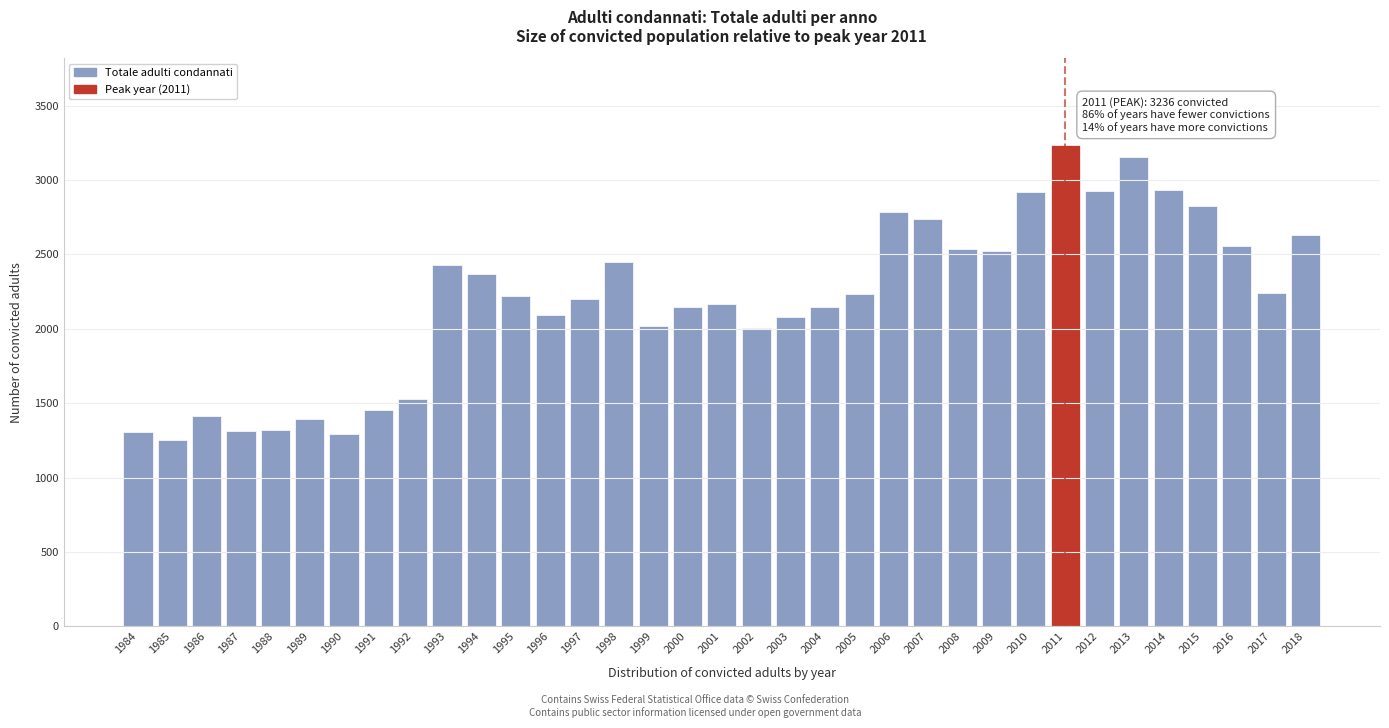

What is the average value?

2195